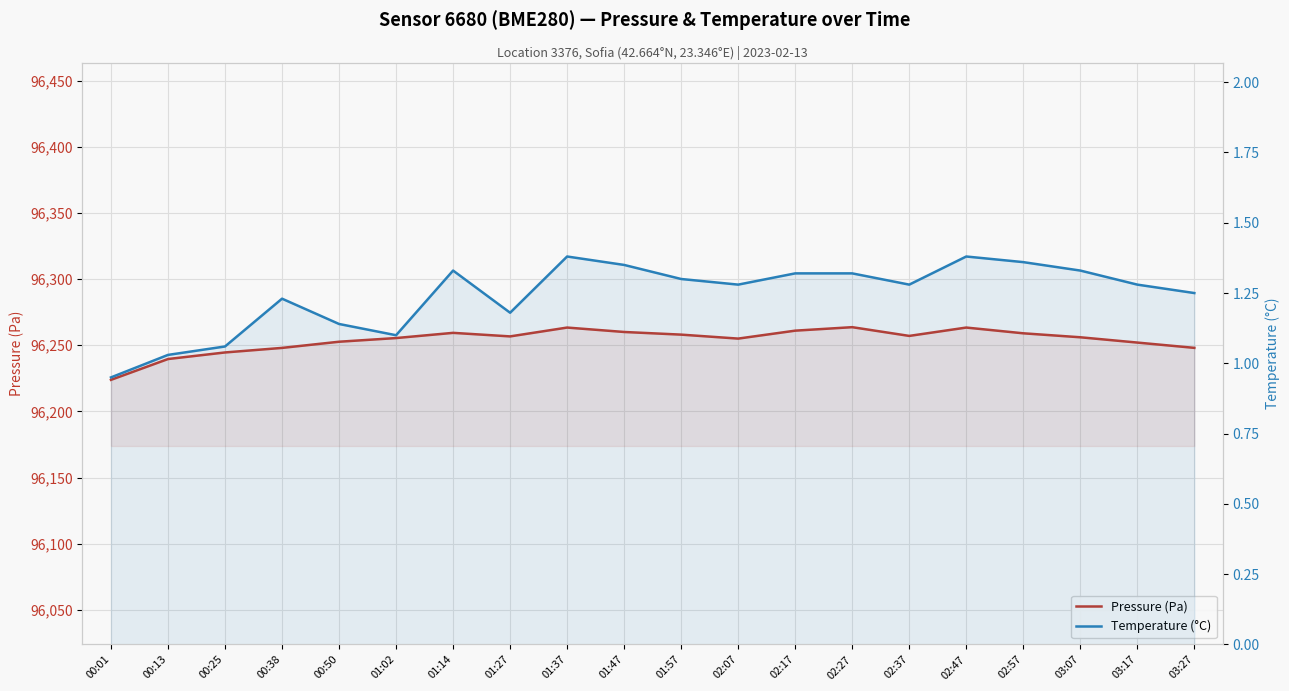

At 02:17, list the series in order from smallest to largest.

Temperature (°C), Pressure (Pa)